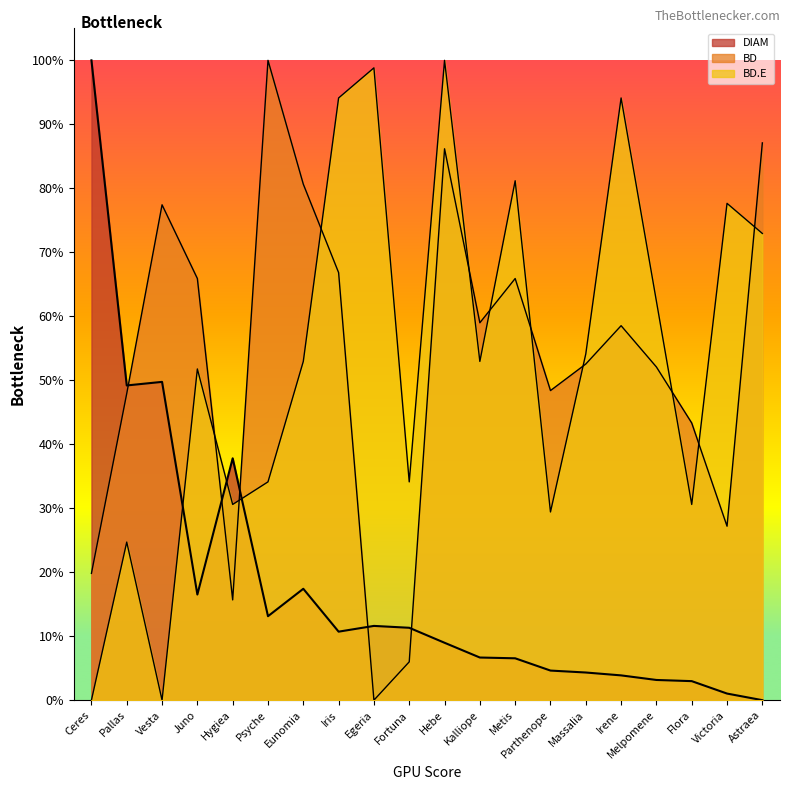

Which series has the largest range (max minus min)?

DIAM